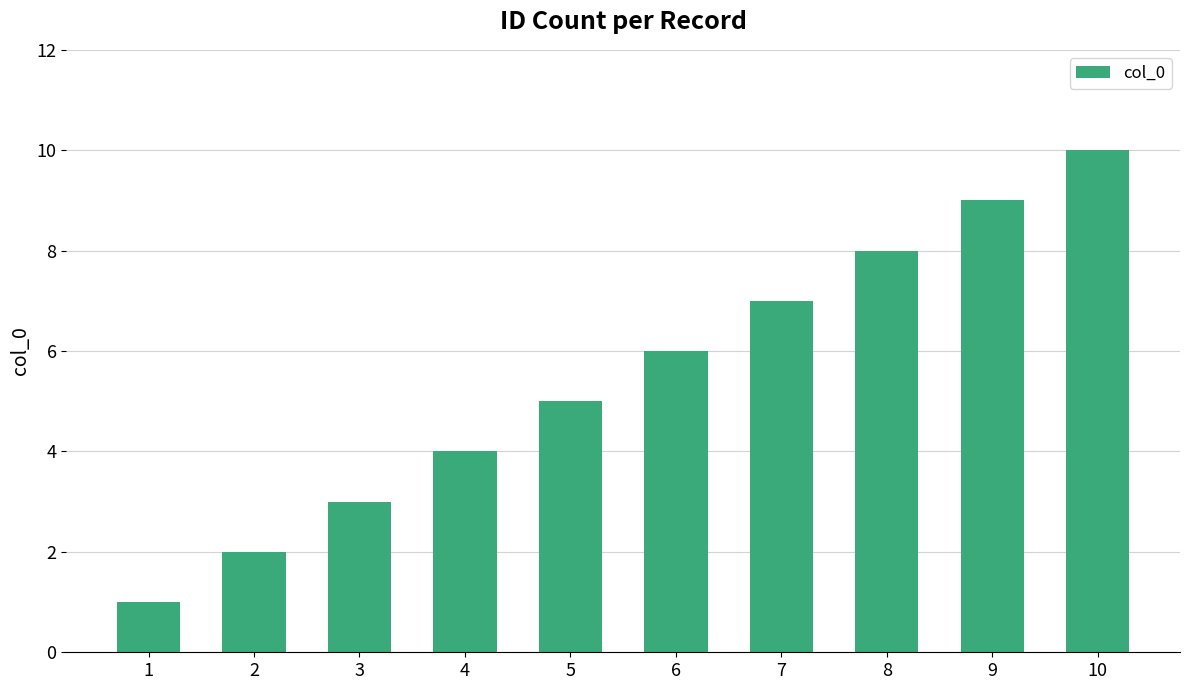

At which category does the chart reach its peak across all series?

10